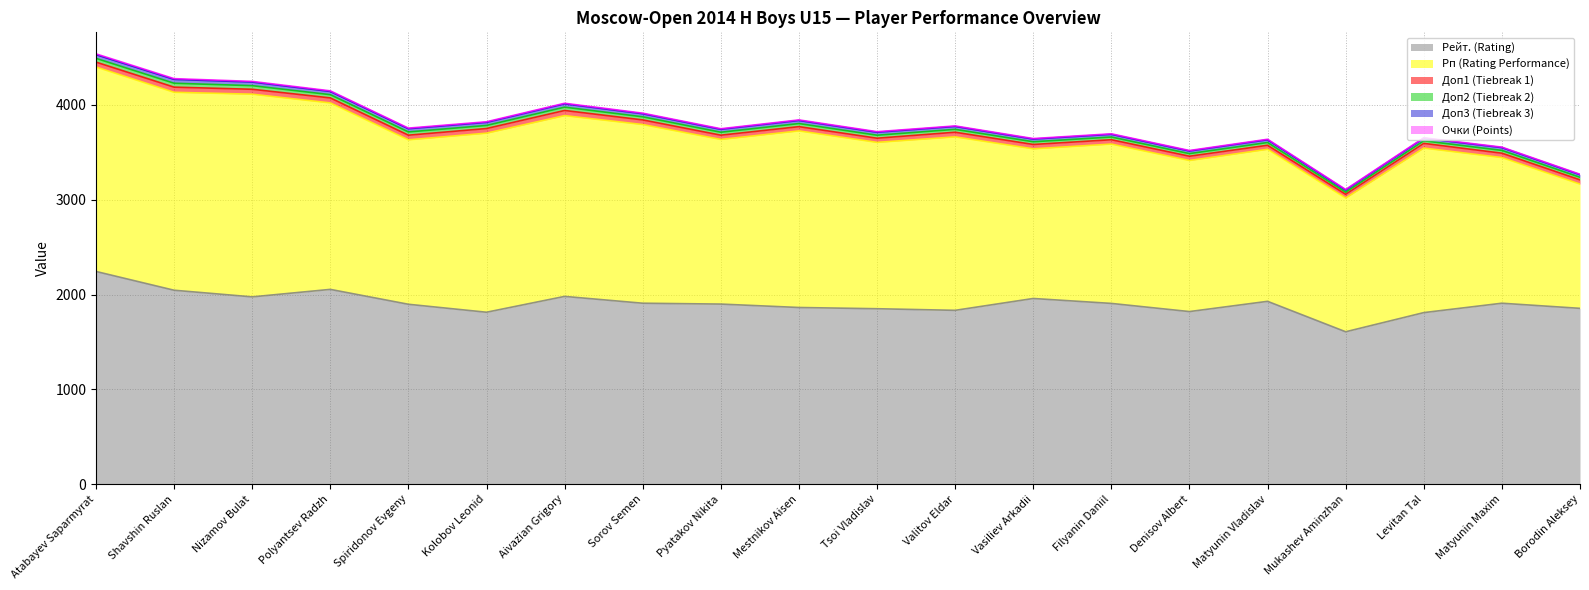

Reading right to left, list all the values displayed in this chart.

Рп (Rating Performance): Borodin Aleksey=1310.0	Matyunin Maxim=1536.0	Levitan Tal=1735.0	Mukashev Aminzhan=1410.0	Matyunin Vladislav=1603.0	Denisov Albert=1593.0	Filyanin Daniil=1680.0	Vasiliev Arkadii=1578.0	Valitov Eldar=1829.0	Tsoi Vladislav=1754.0	Mestnikov Aisen=1862.0	Pyatakov Nikita=1736.0	Sorov Semen=1884.0	Aivazian Grigory=1906.0	Kolobov Leonid=1888.0	Spiridonov Evgeny=1734.0	Polyantsev Radzh=1966.0	Nizamov Bulat=2137.0	Shavshin Ruslan=2087.0	Atabayev Saparmyrat=2156.0
Доп2 (Tiebreak 2): Borodin Aleksey=27.0	Matyunin Maxim=29.5	Levitan Tal=27.0	Mukashev Aminzhan=22.5	Matyunin Vladislav=29.0	Denisov Albert=27.5	Filyanin Daniil=28.5	Vasiliev Arkadii=28.5	Valitov Eldar=30.5	Tsoi Vladislav=31.5	Mestnikov Aisen=32.5	Pyatakov Nikita=31.0	Sorov Semen=32.5	Aivazian Grigory=35.0	Kolobov Leonid=32.5	Spiridonov Evgeny=34.0	Polyantsev Radzh=34.0	Nizamov Bulat=38.0	Shavshin Ruslan=41.0	Atabayev Saparmyrat=39.5
Рейт. (Rating): Borodin Aleksey=1855.0	Matyunin Maxim=1909.0	Levitan Tal=1810.0	Mukashev Aminzhan=1608.0	Matyunin Vladislav=1929.0	Denisov Albert=1821.0	Filyanin Daniil=1907.0	Vasiliev Arkadii=1959.0	Valitov Eldar=1834.0	Tsoi Vladislav=1851.0	Mestnikov Aisen=1864.0	Pyatakov Nikita=1900.0	Sorov Semen=1909.0	Aivazian Grigory=1981.0	Kolobov Leonid=1814.0	Spiridonov Evgeny=1898.0	Polyantsev Radzh=2055.0	Nizamov Bulat=1976.0	Shavshin Ruslan=2046.0	Atabayev Saparmyrat=2244.0
Доп1 (Tiebreak 1): Borodin Aleksey=45.0	Matyunin Maxim=46.0	Levitan Tal=49.5	Mukashev Aminzhan=40.0	Matyunin Vladislav=42.5	Denisov Albert=45.0	Filyanin Daniil=46.0	Vasiliev Arkadii=46.0	Valitov Eldar=49.0	Tsoi Vladislav=44.0	Mestnikov Aisen=45.0	Pyatakov Nikita=45.0	Sorov Semen=49.0	Aivazian Grigory=54.5	Kolobov Leonid=49.0	Spiridonov Evgeny=49.0	Polyantsev Radzh=53.0	Nizamov Bulat=52.0	Shavshin Ruslan=54.5	Atabayev Saparmyrat=51.5
Очки (Points): Borodin Aleksey=5.0	Matyunin Maxim=5.0	Levitan Tal=5.0	Mukashev Aminzhan=5.5	Matyunin Vladislav=5.5	Denisov Albert=5.5	Filyanin Daniil=5.5	Vasiliev Arkadii=5.5	Valitov Eldar=5.5	Tsoi Vladislav=6.0	Mestnikov Aisen=6.0	Pyatakov Nikita=6.0	Sorov Semen=6.0	Aivazian Grigory=6.0	Kolobov Leonid=6.5	Spiridonov Evgeny=6.5	Polyantsev Radzh=6.5	Nizamov Bulat=7.0	Shavshin Ruslan=7.5	Atabayev Saparmyrat=8.0
Доп3 (Tiebreak 3): Borodin Aleksey=27.0	Matyunin Maxim=29.5	Levitan Tal=27.0	Mukashev Aminzhan=22.5	Matyunin Vladislav=29.0	Denisov Albert=27.5	Filyanin Daniil=28.5	Vasiliev Arkadii=28.5	Valitov Eldar=30.5	Tsoi Vladislav=31.5	Mestnikov Aisen=32.5	Pyatakov Nikita=31.0	Sorov Semen=32.5	Aivazian Grigory=35.0	Kolobov Leonid=32.5	Spiridonov Evgeny=34.0	Polyantsev Radzh=34.0	Nizamov Bulat=38.0	Shavshin Ruslan=41.0	Atabayev Saparmyrat=39.5